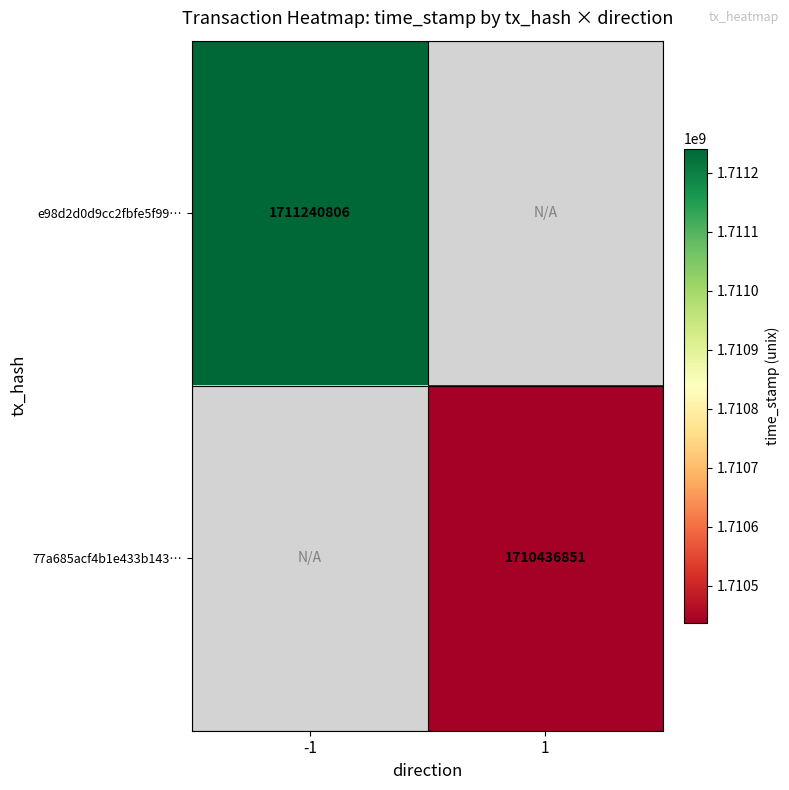

Is it true that 77a685acf4b1e433b143… equals 2669962628 at 1?

False